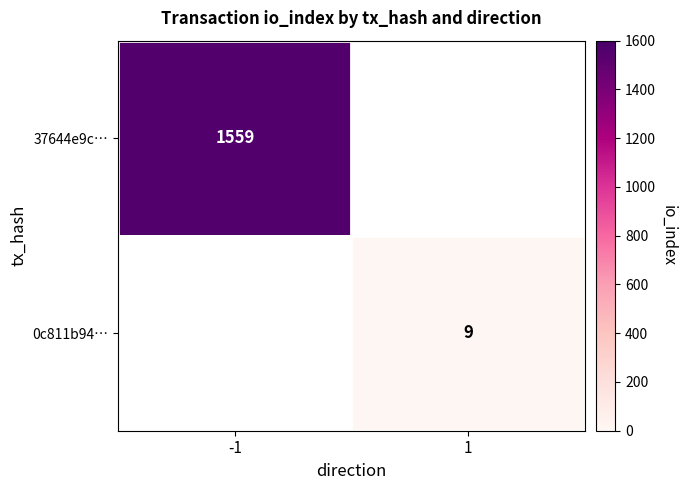

The 37644e9c… series shows 1559 at -1. True or false?

True